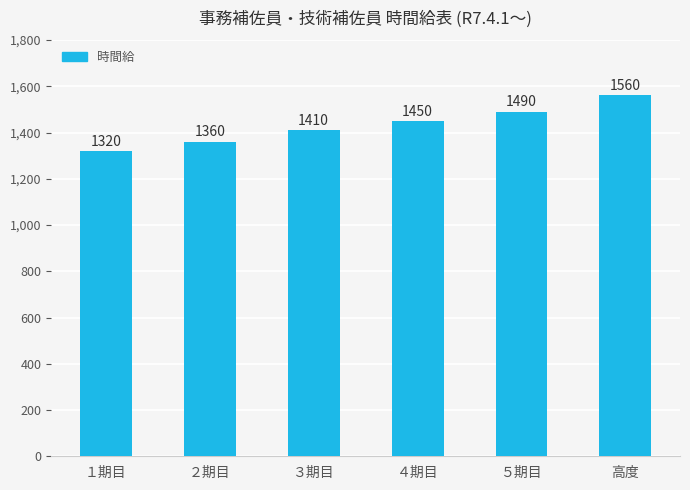

How many data points does each series have?

6